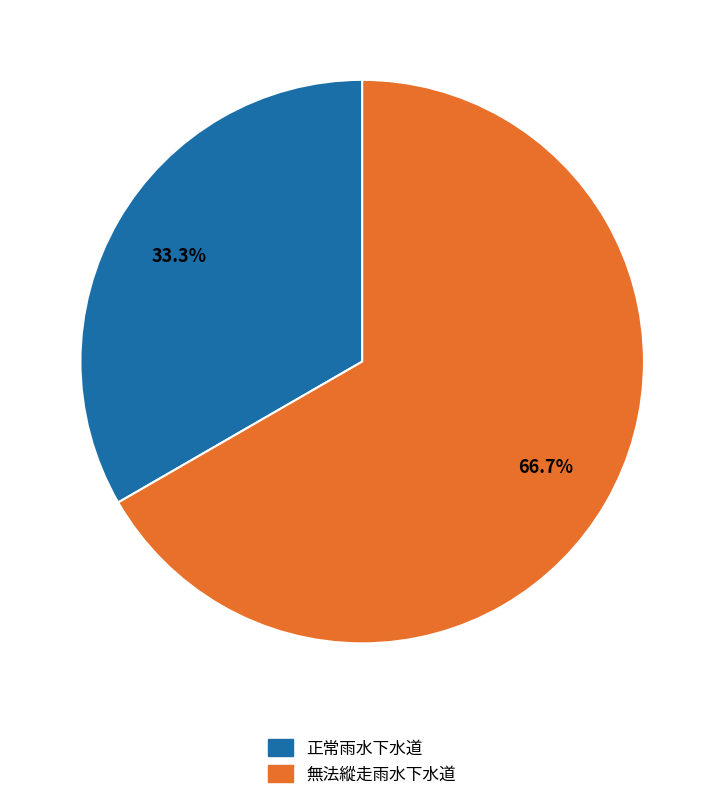

Is it true that 正常雨水下水道 is 27% of the pie?

False